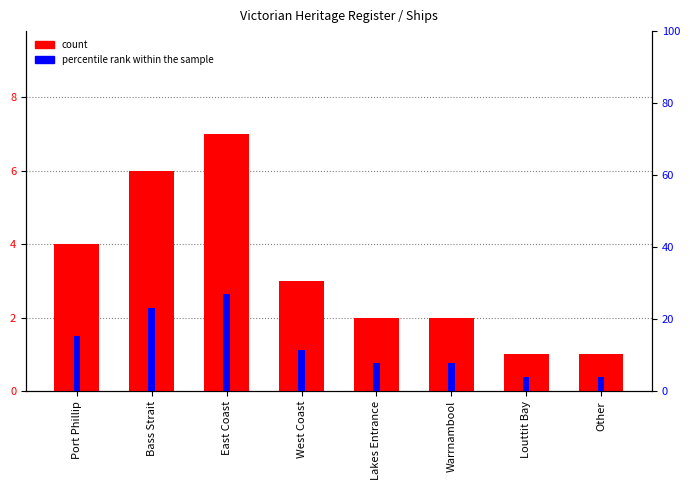

The count series shows 0.6 at Other. True or false?

False